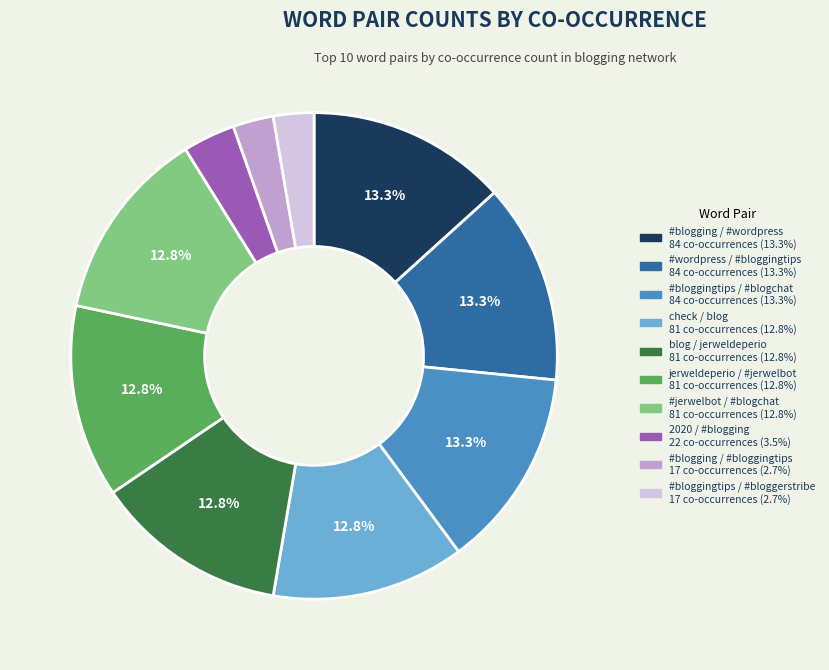

How many slices are in this pie chart?

10